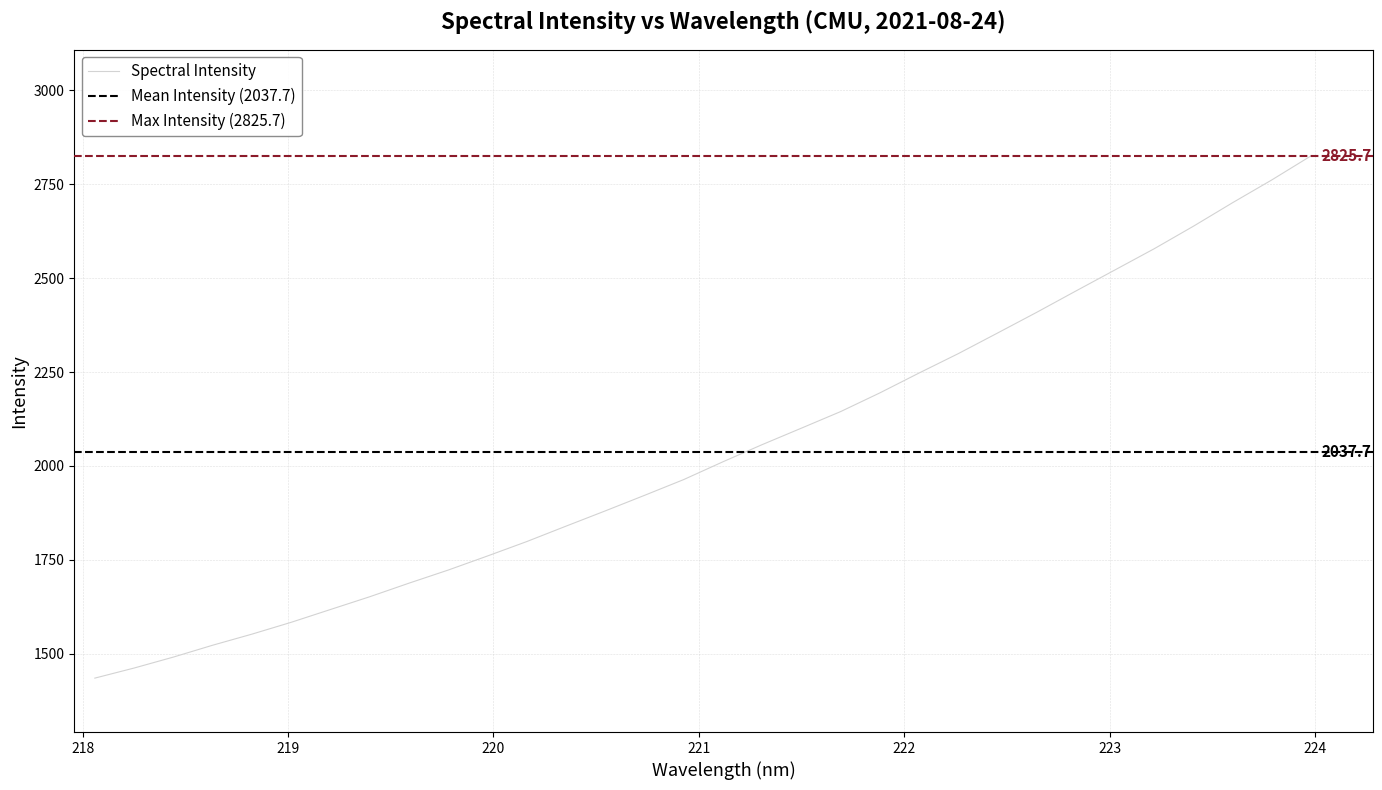

Approximately how many times larger is the value at 222.6447 compared to 223.0264?

1.0